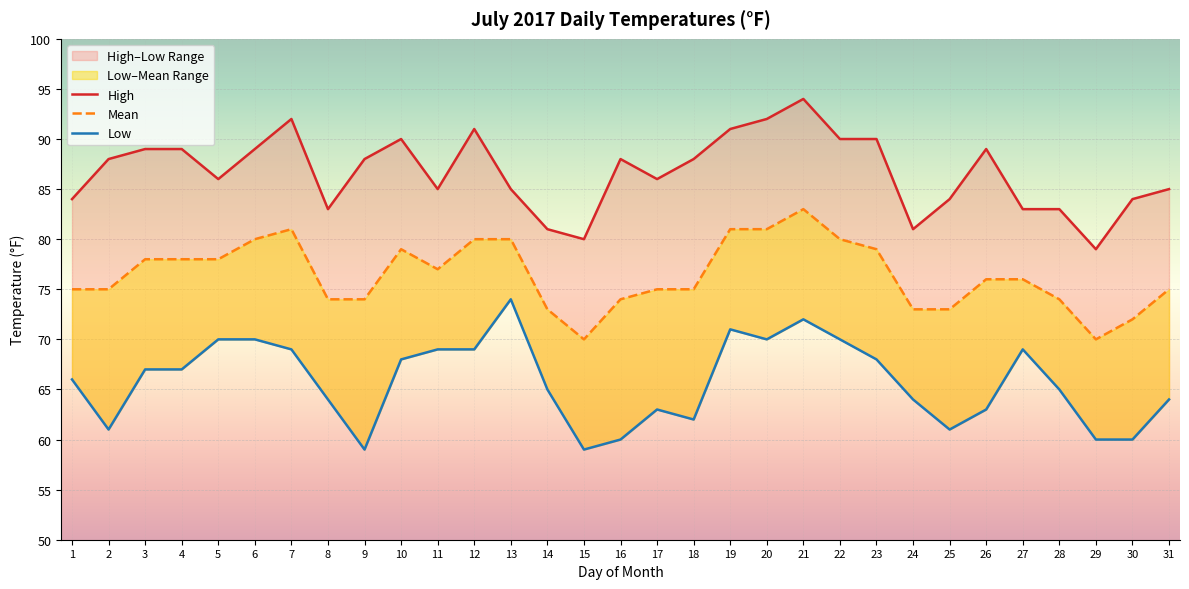

Reading left to right, transcribe all the data shown in this chart.

High: 1=84	2=88	3=89	4=89	5=86	6=89	7=92	8=83	9=88	10=90	11=85	12=91	13=85	14=81	15=80	16=88	17=86	18=88	19=91	20=92	21=94	22=90	23=90	24=81	25=84	26=89	27=83	28=83	29=79	30=84	31=85
Mean: 1=75	2=75	3=78	4=78	5=78	6=80	7=81	8=74	9=74	10=79	11=77	12=80	13=80	14=73	15=70	16=74	17=75	18=75	19=81	20=81	21=83	22=80	23=79	24=73	25=73	26=76	27=76	28=74	29=70	30=72	31=75
Low: 1=66	2=61	3=67	4=67	5=70	6=70	7=69	8=64	9=59	10=68	11=69	12=69	13=74	14=65	15=59	16=60	17=63	18=62	19=71	20=70	21=72	22=70	23=68	24=64	25=61	26=63	27=69	28=65	29=60	30=60	31=64